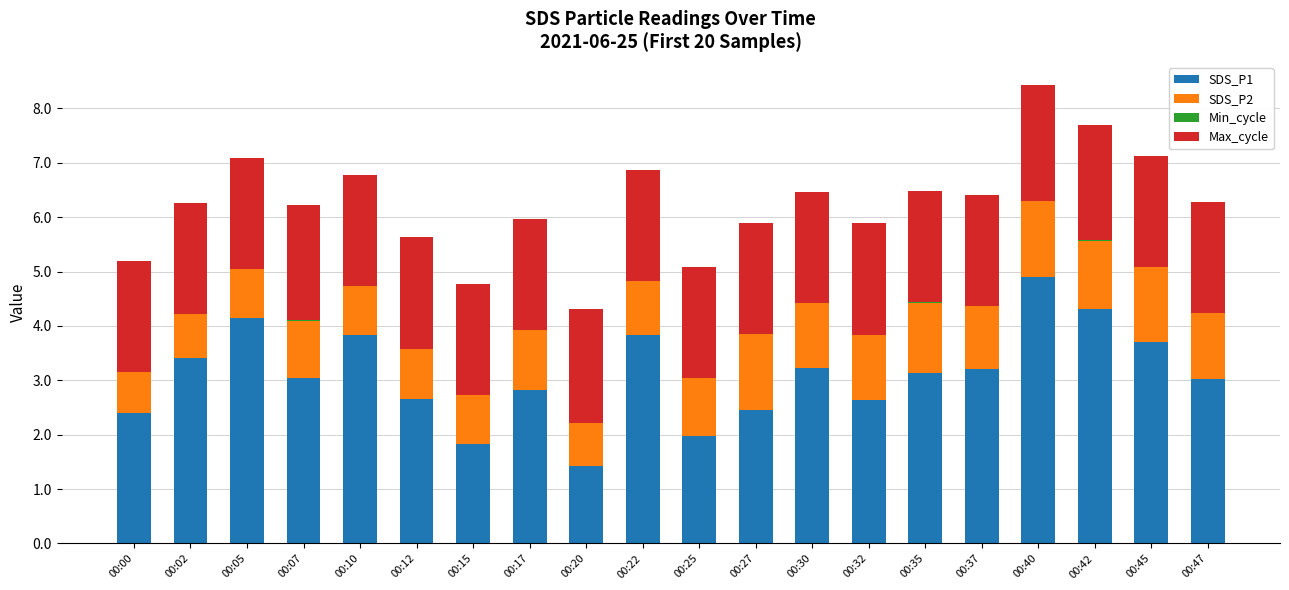

At which category is the sum across all series the highest?

00:40